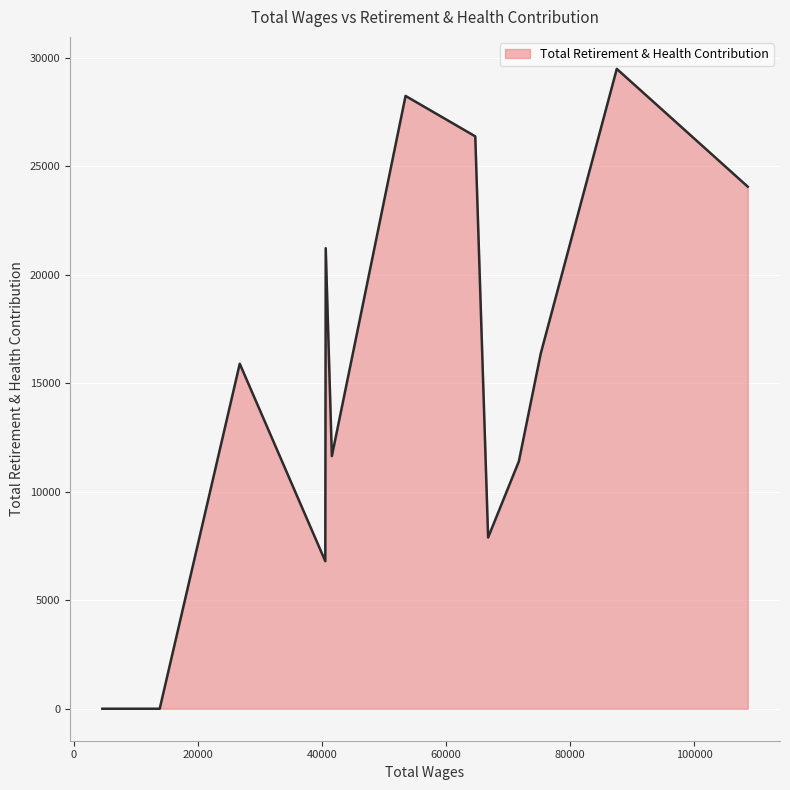

What is the greatest value displayed?

29487